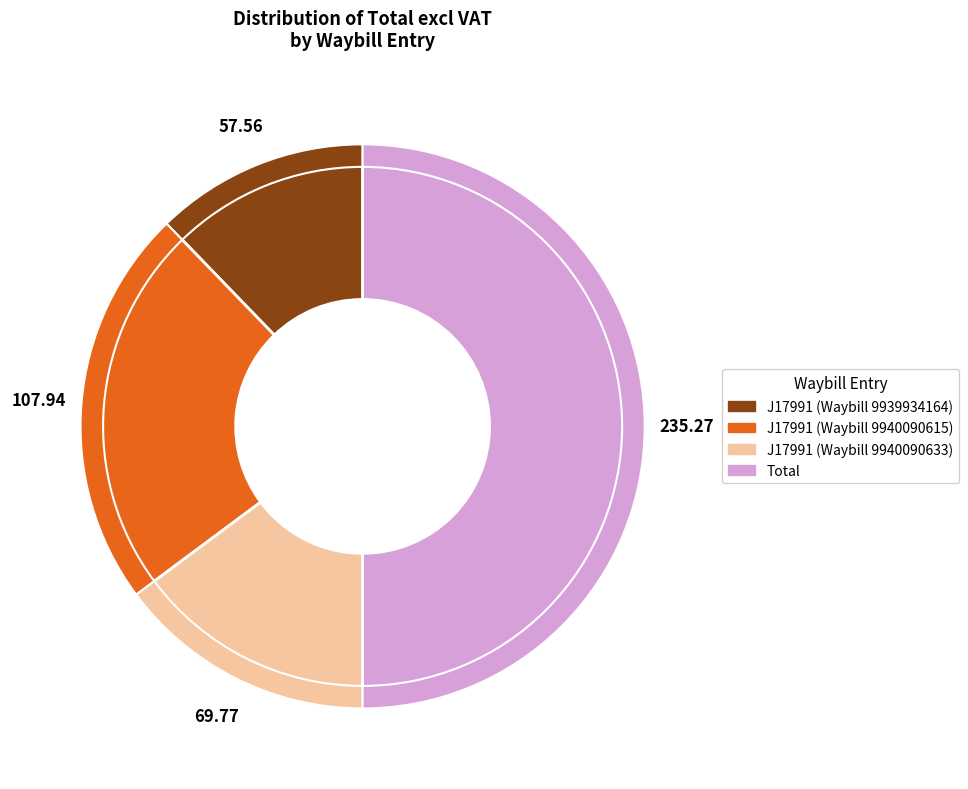

Is there any slice that represents more than half of the pie?

No